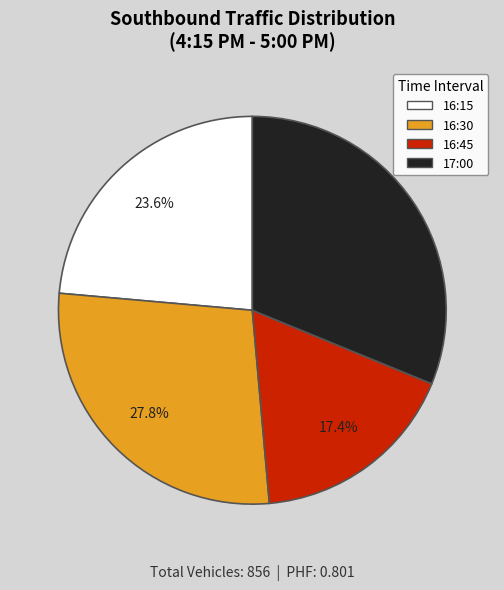

To the nearest percent, what is the difference between the largest and smallest slice percentages?

14%